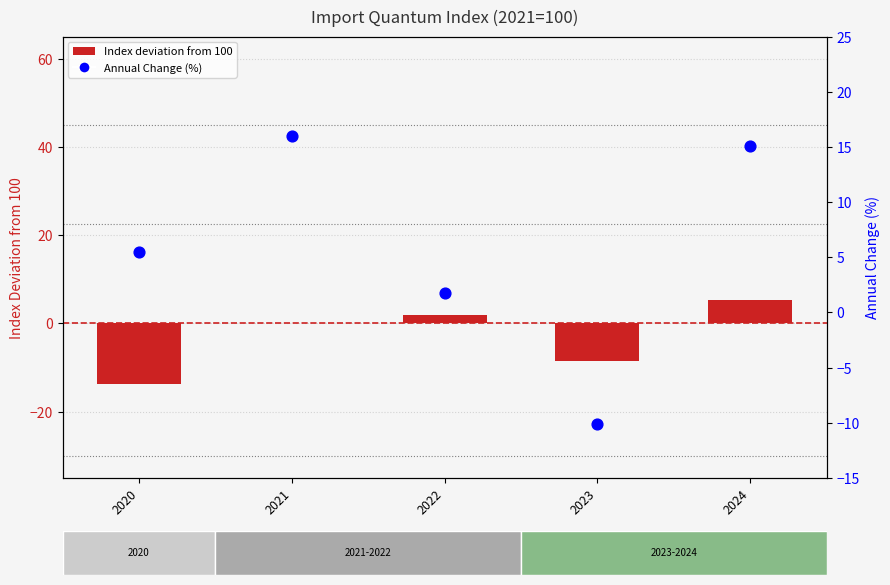

What is the total value across all series at 2021?

16.0